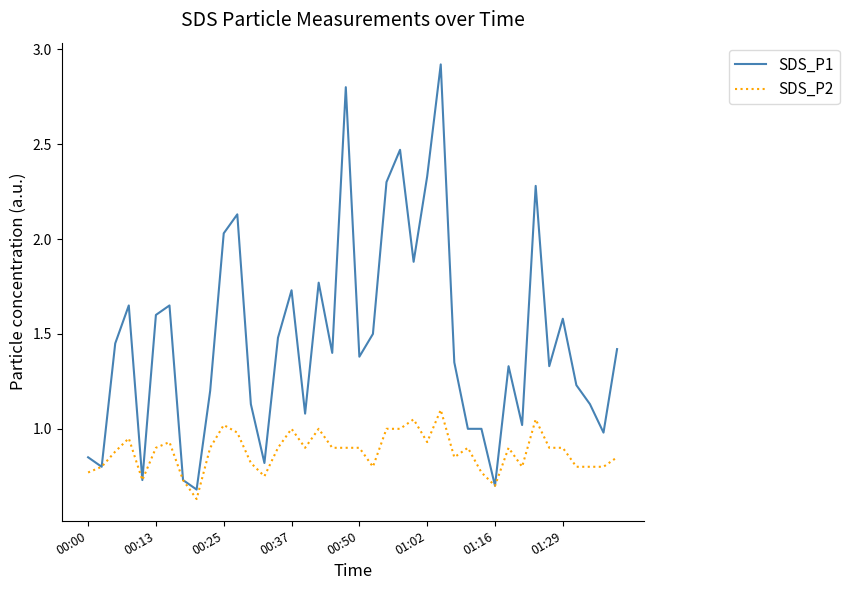

What is the greatest value displayed?

2.9